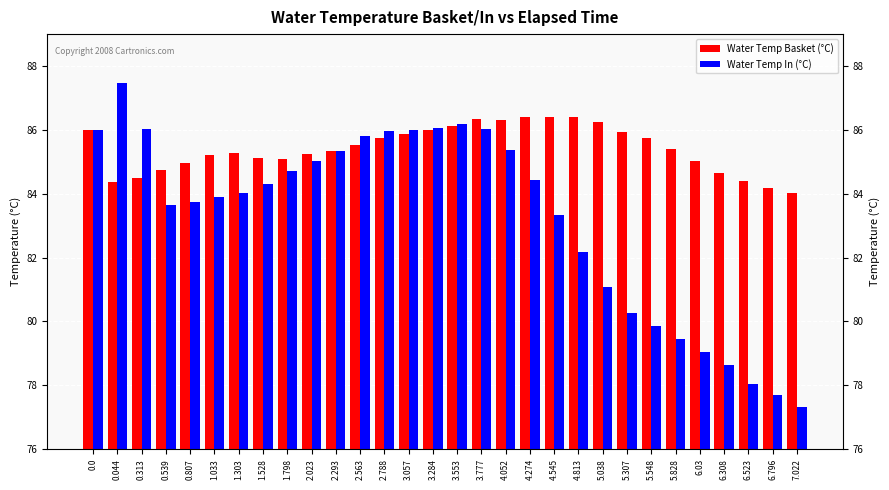

What is the spread (max minus min) of values at 5.548?

5.9